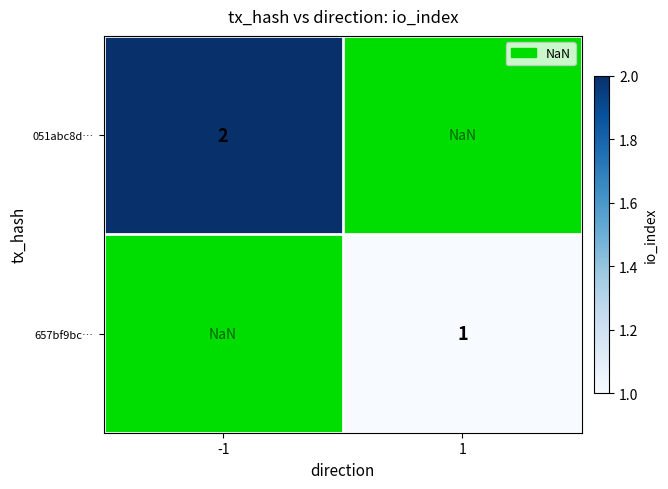

Is it true that 051abc8d… equals 2.7 at -1?

False